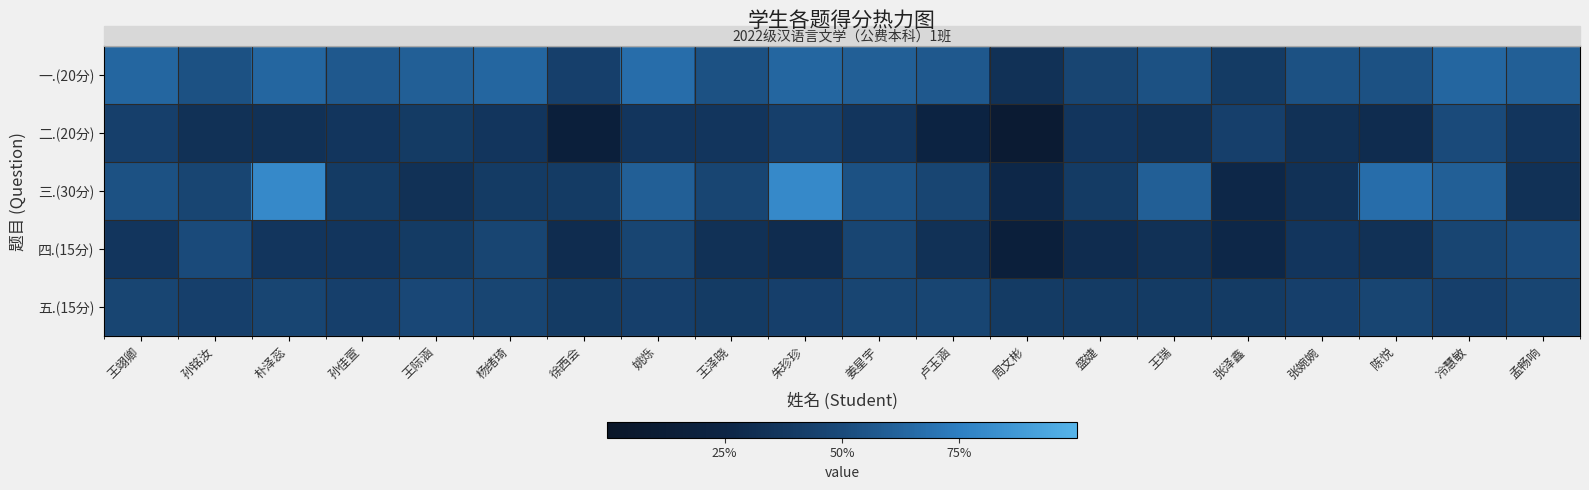

What is the smallest value displayed?

3.0